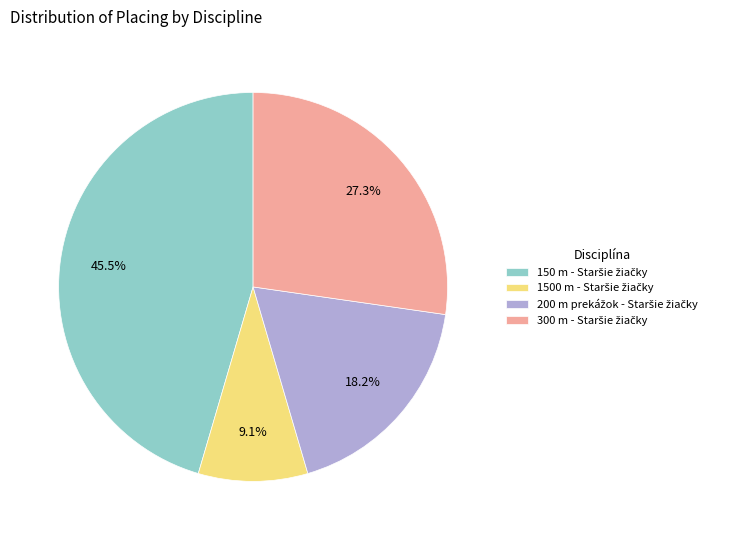

Count the number of slices in the pie.

4